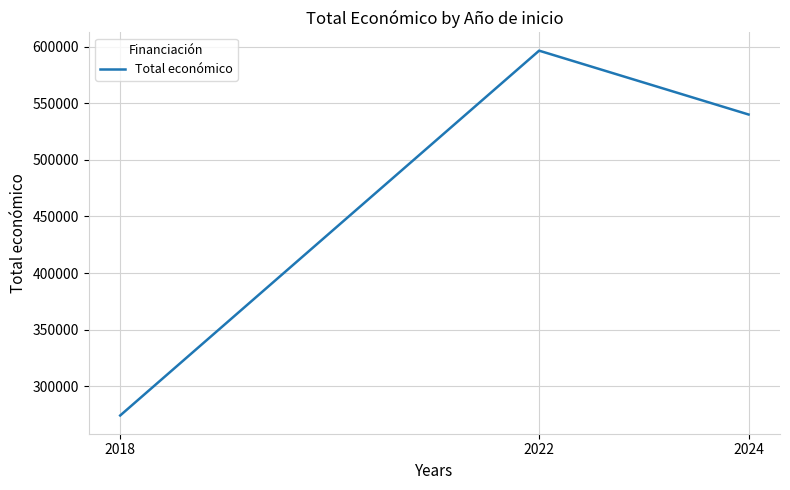

Read the value at 2018, to the nearest 50.

274200